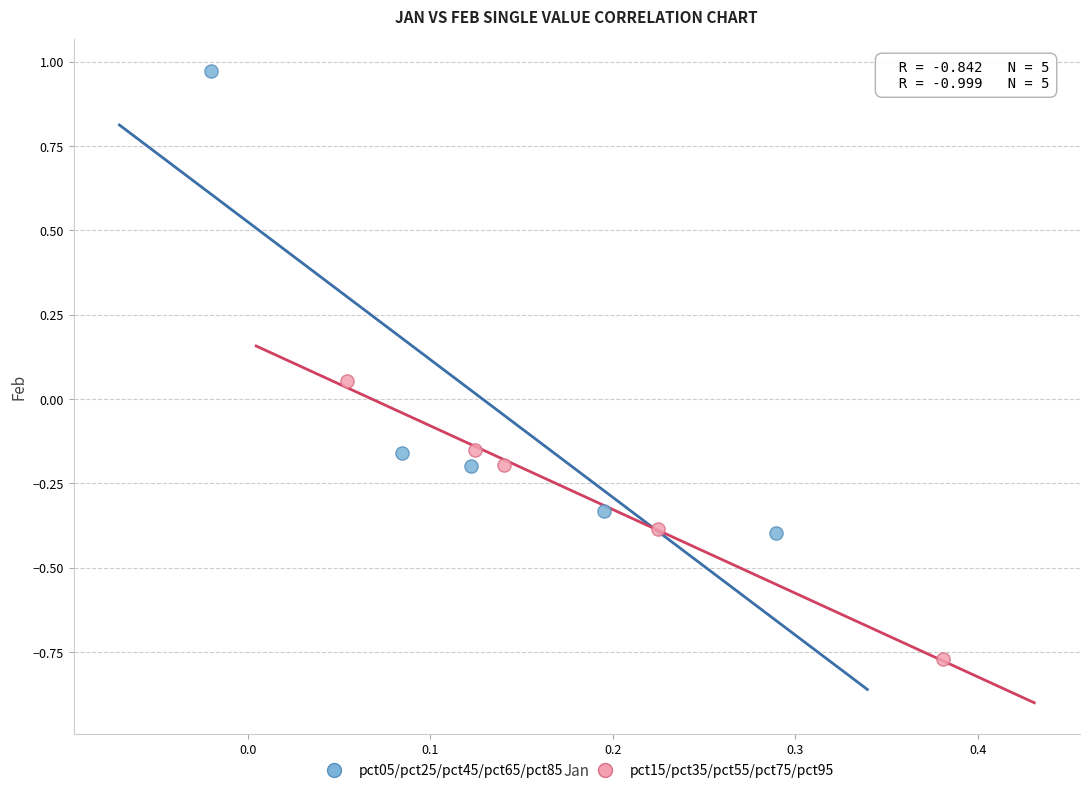

Which series reaches the maximum Y coordinate?

pct05/pct25/pct45/pct65/pct85